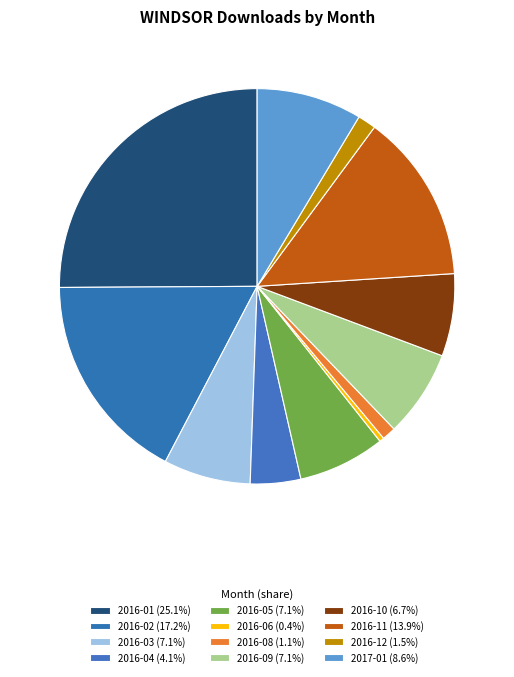

The 2016-02 slice represents 8% of the pie. True or false?

False